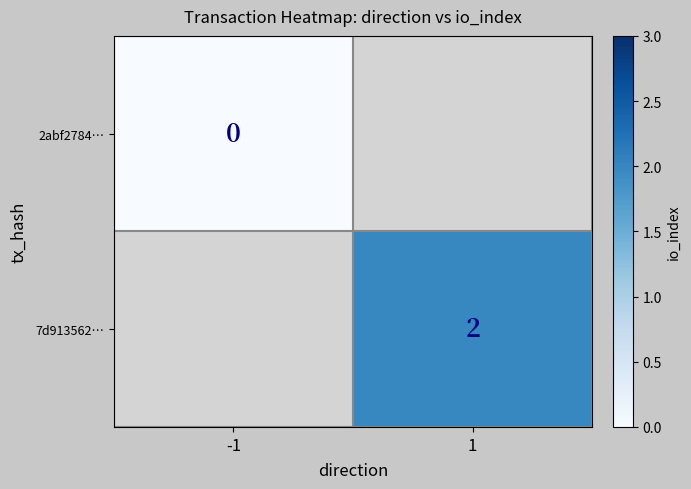

The 7d913562… series shows 2 at 1. True or false?

True